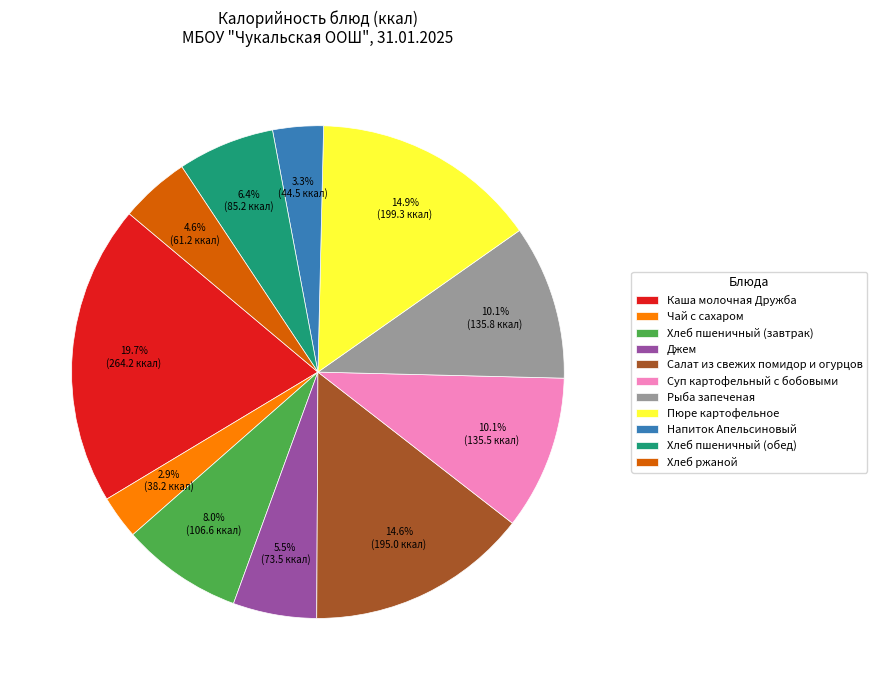

Between Суп картофельный с бобовыми and Салат из свежих помидор и огурцов, which is larger?

Салат из свежих помидор и огурцов